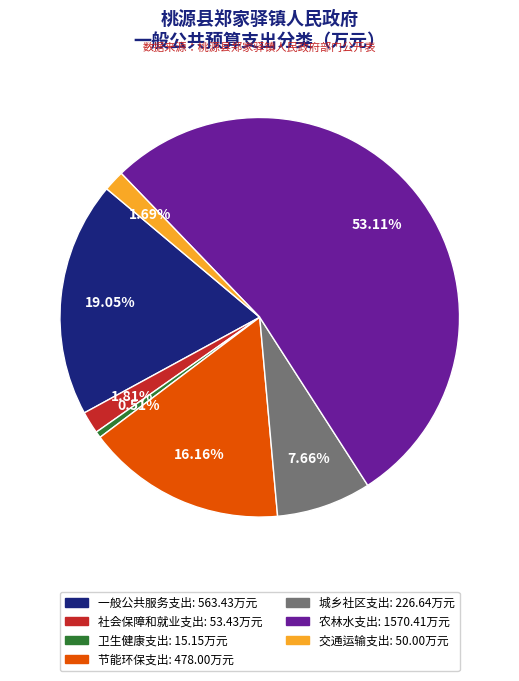

What portion of the pie excludes 城乡社区支出?

92.3%